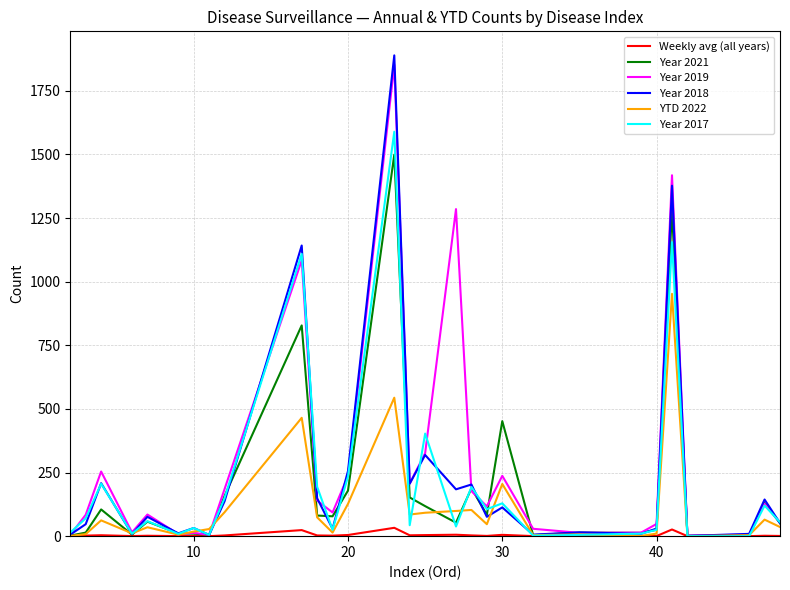

What is the maximum value shown in the chart?

1889.0